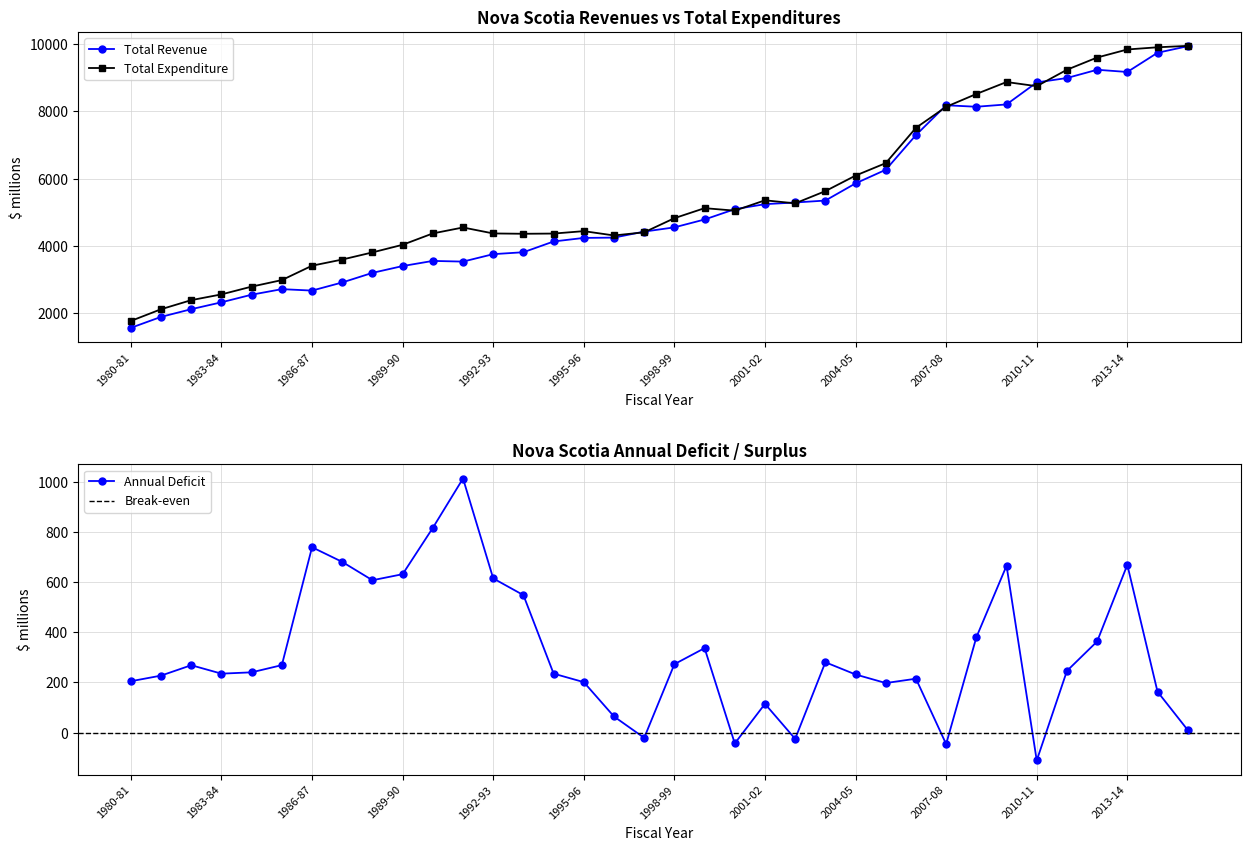

Which has a higher value, 1995-96 or 2010-11?

2010-11